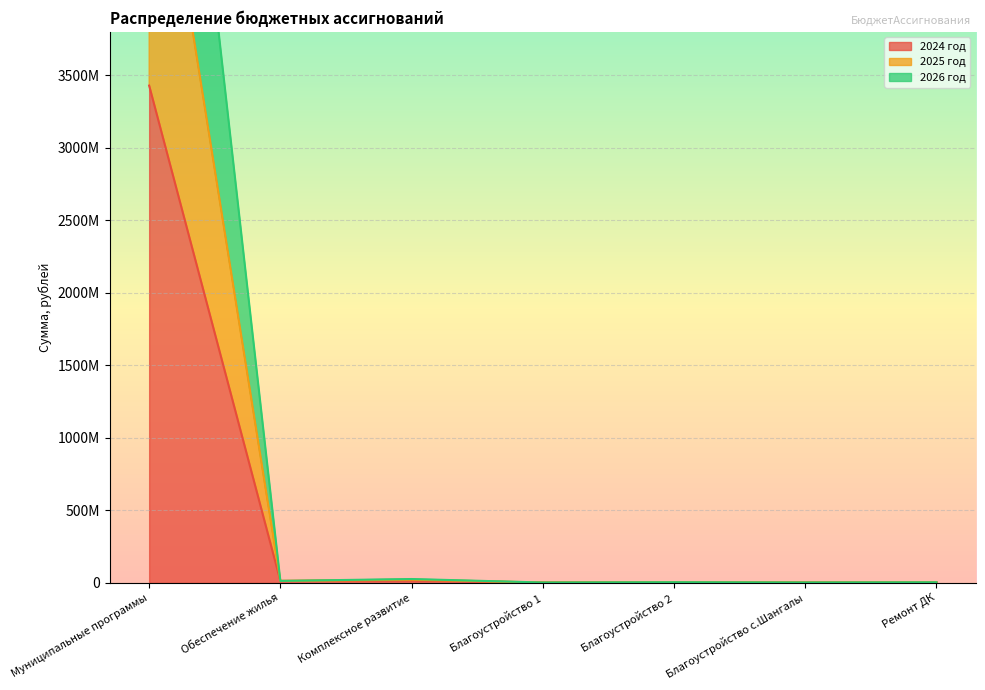

Is it true that 2025 год equals 14903556.6 at Комплексное развитие?

False